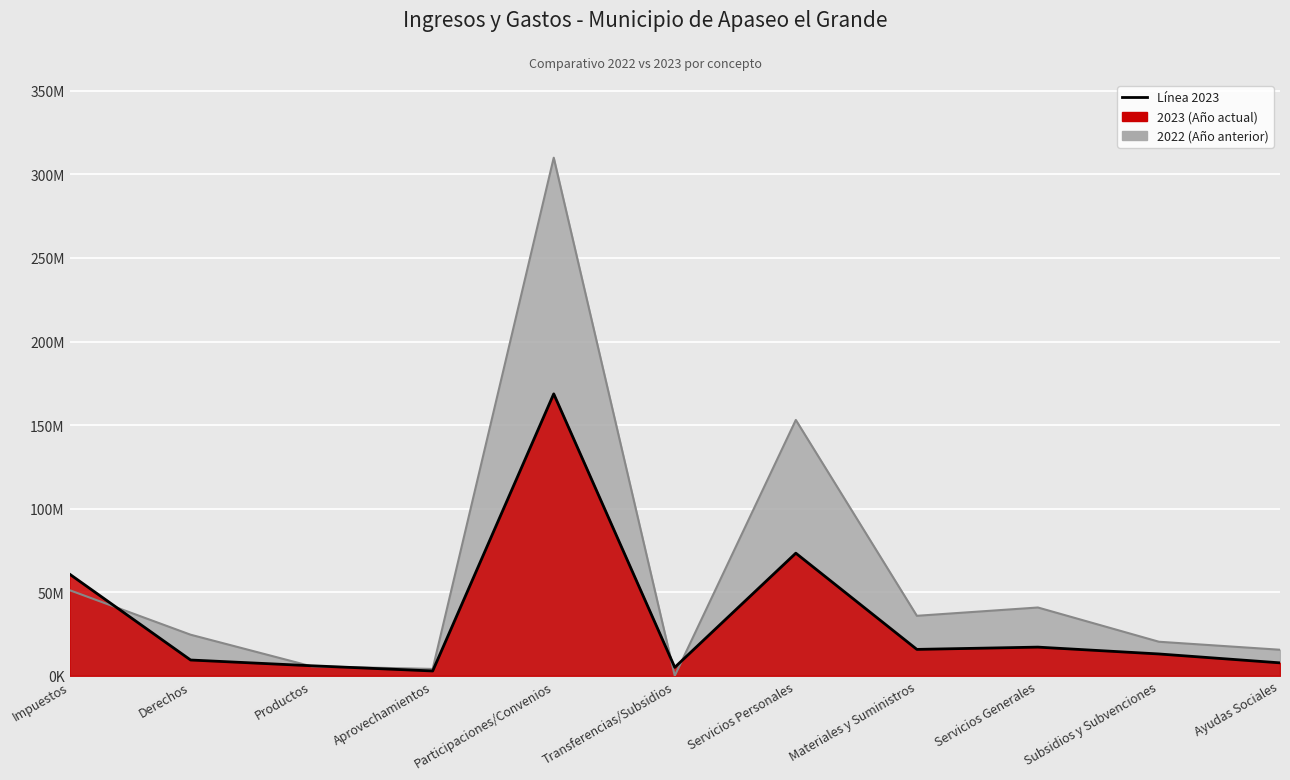

What is the label of the 1st point from the left?

Impuestos